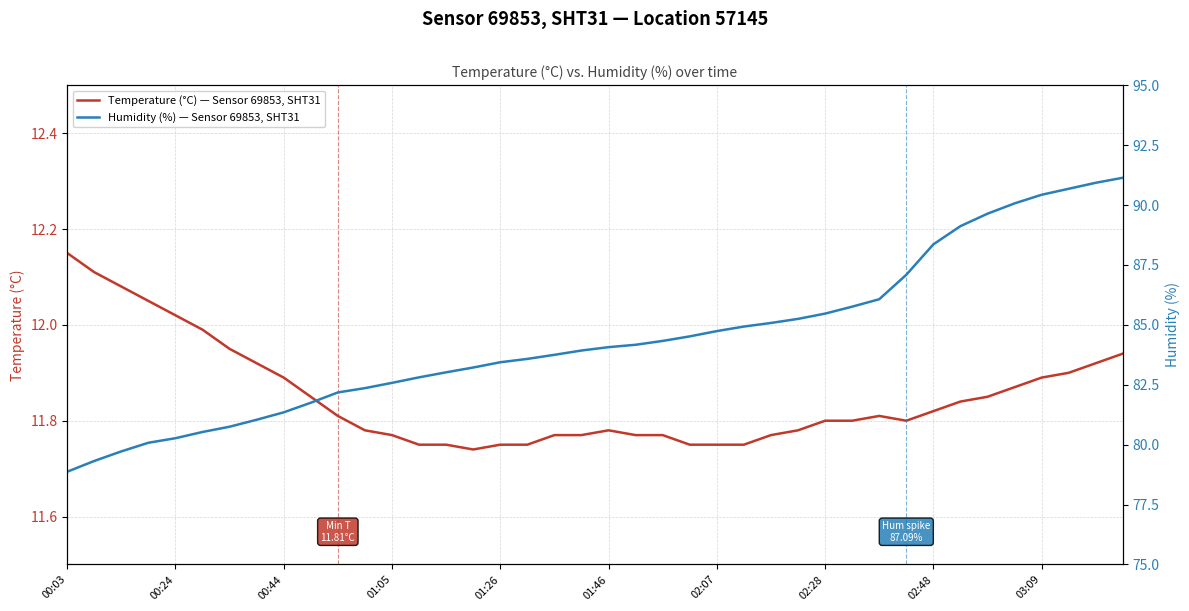

What is the average value of the Temperature (°C) — Sensor 69853, SHT31 series?

11.9